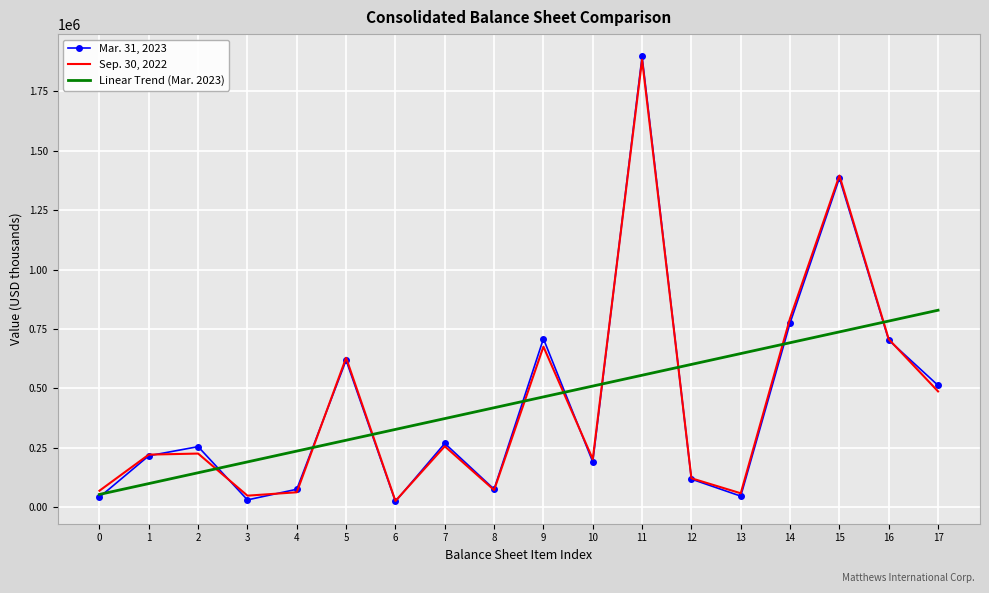

What is the greatest value displayed?

1897273.0